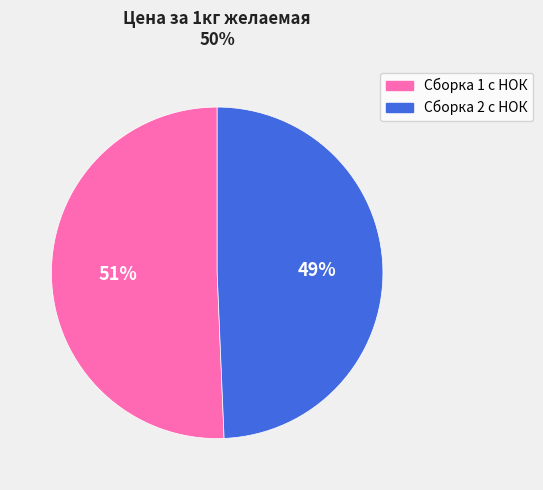

Is the sum of Сборка 2 с НОК and Сборка 1 с НОК greater than half?

Yes